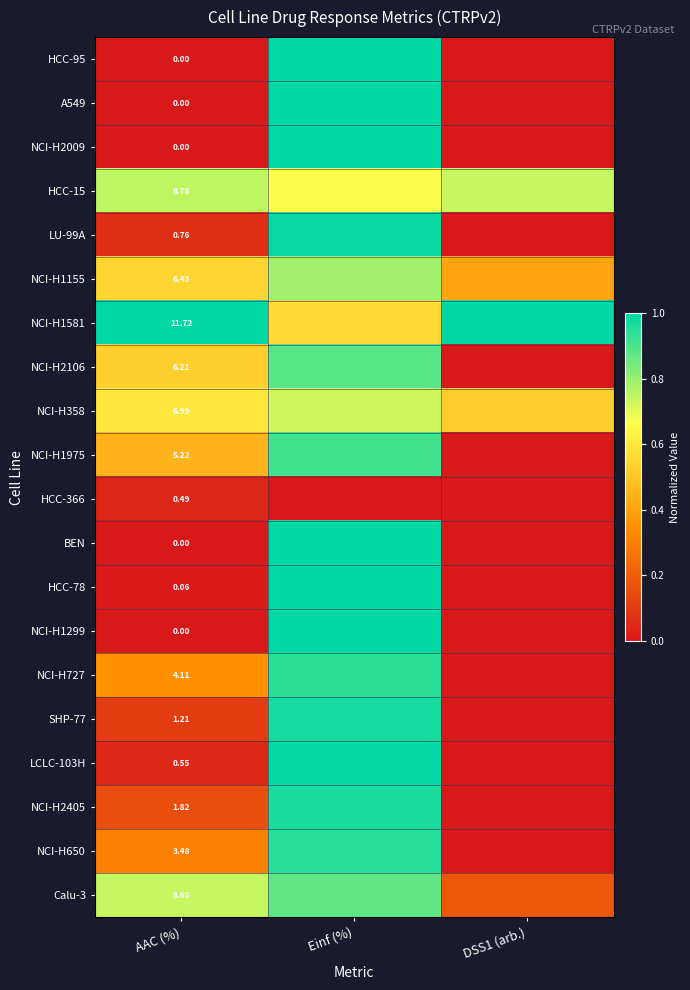

What is the spread (max minus min) of values at Einf (%)?

1.0